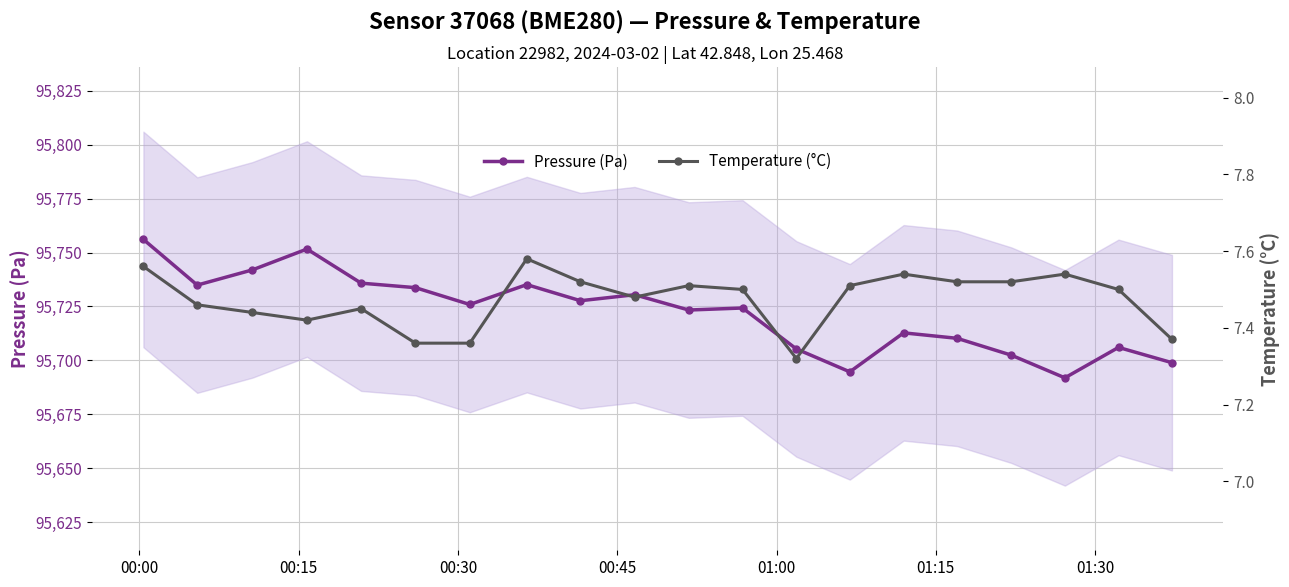

What is the minimum value for Pressure (Pa)?

95691.9